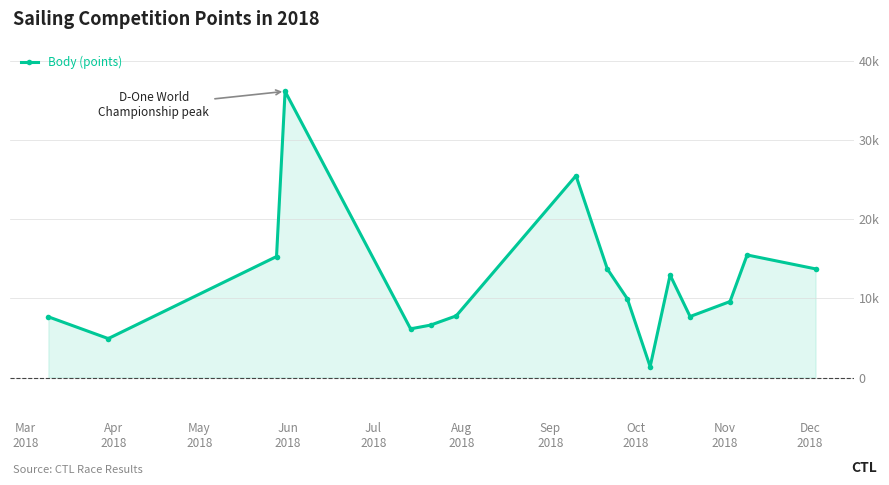

Is this an area chart (filled region under the line)?

Yes